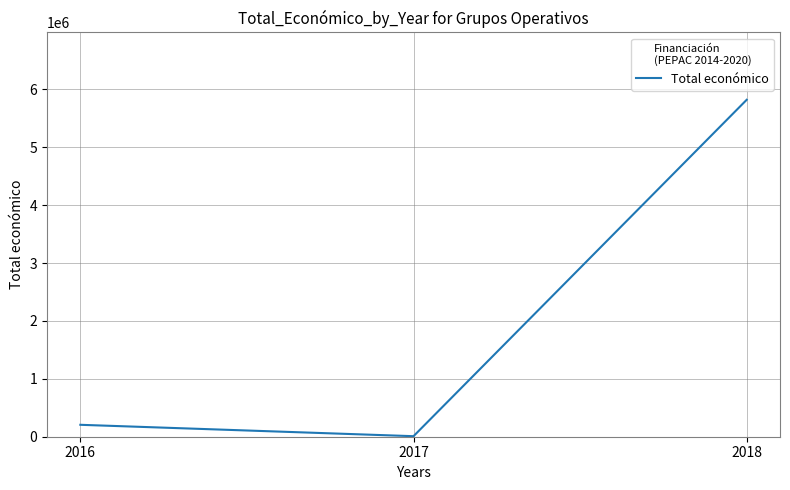

Does the chart have visible grid lines?

Yes